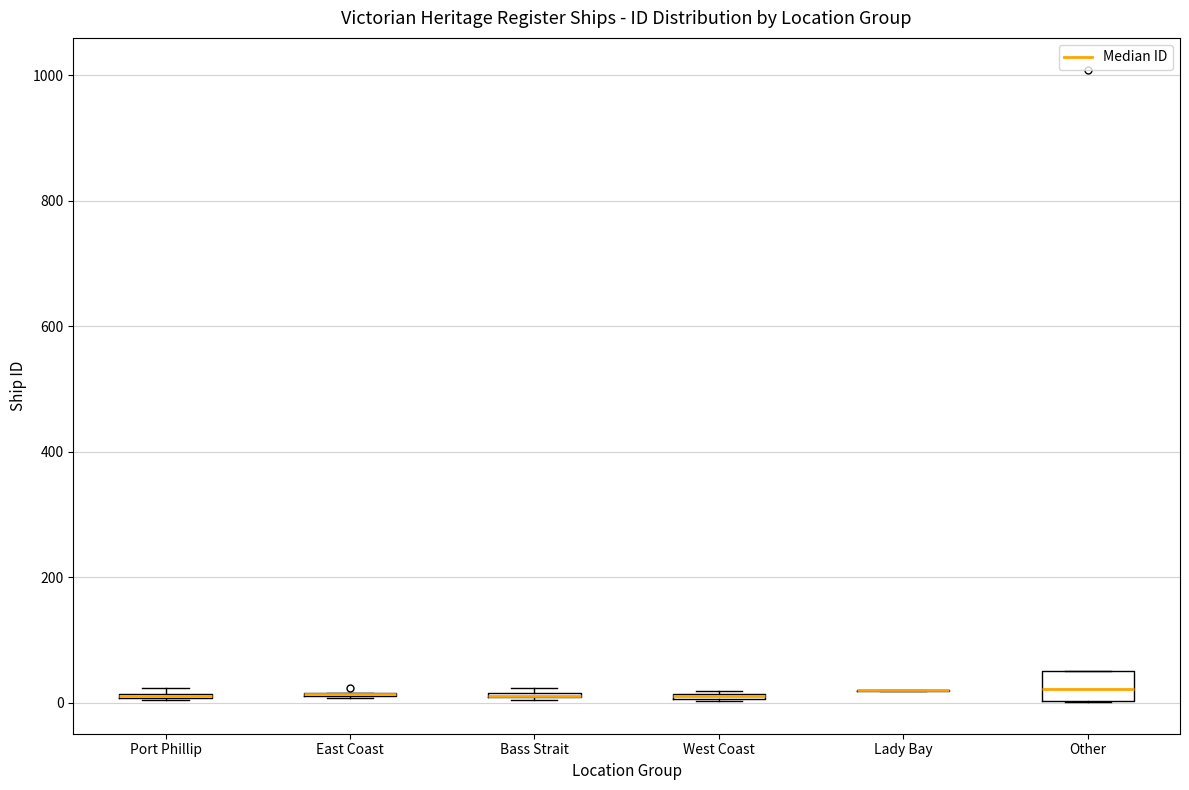

Comparing the boxes themselves (not the whiskers), which one is the tallest?

Other